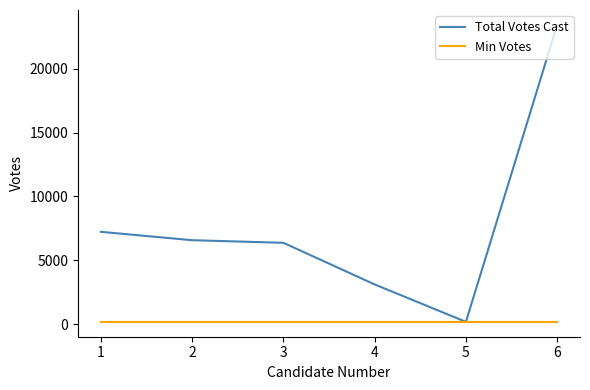

What is the maximum value shown in the chart?

23433